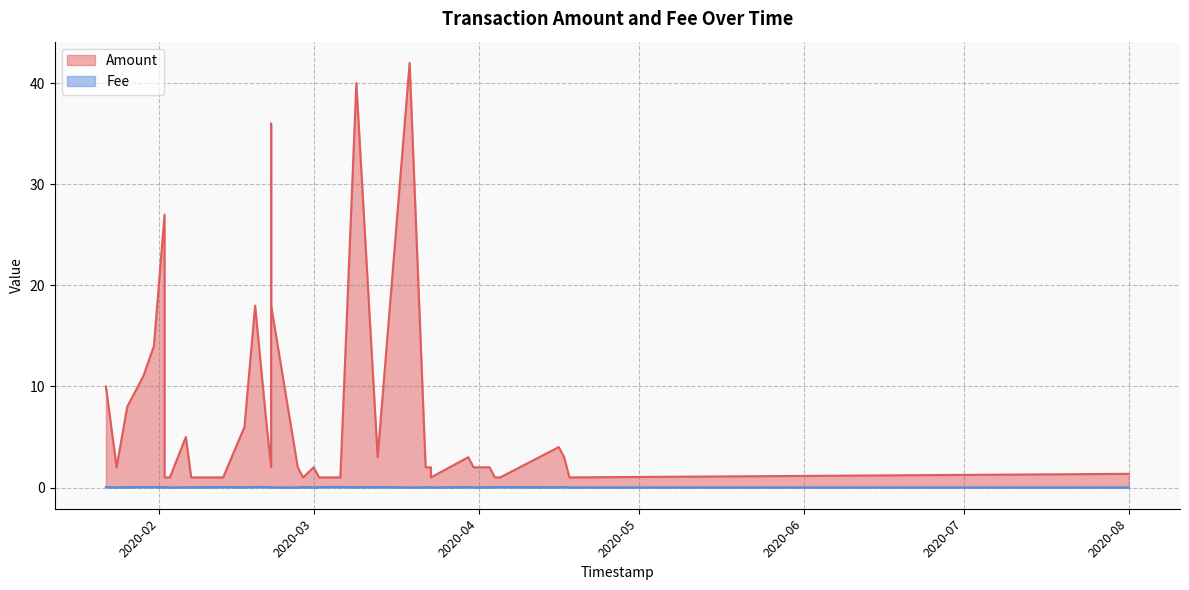

At which category does Amount reach its first local valley?

1